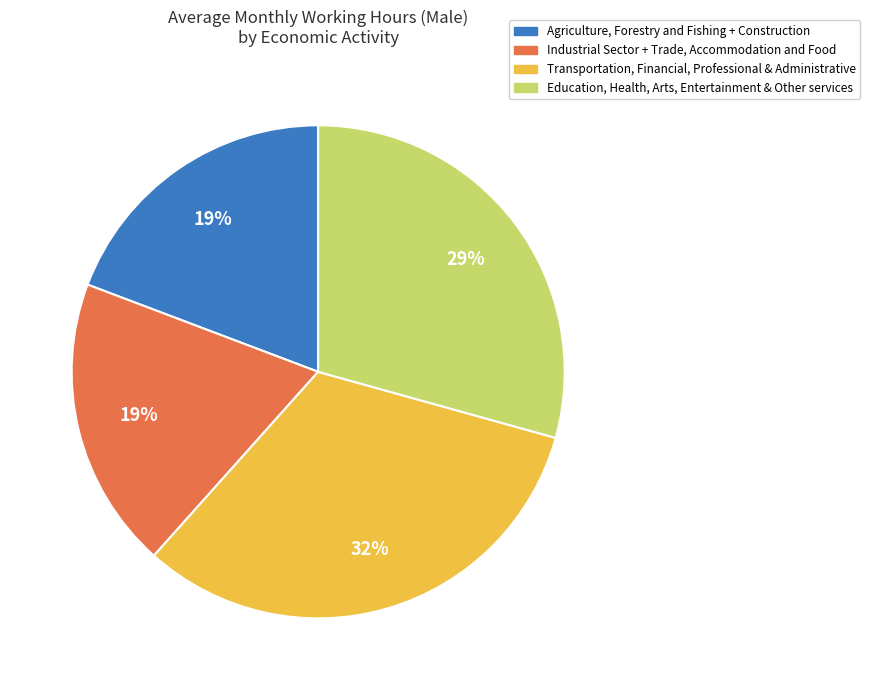

Approximately how many times larger is the value at Agriculture, Forestry and Fishing + Construction compared to Education, Health, Arts, Entertainment & Other services?

0.7